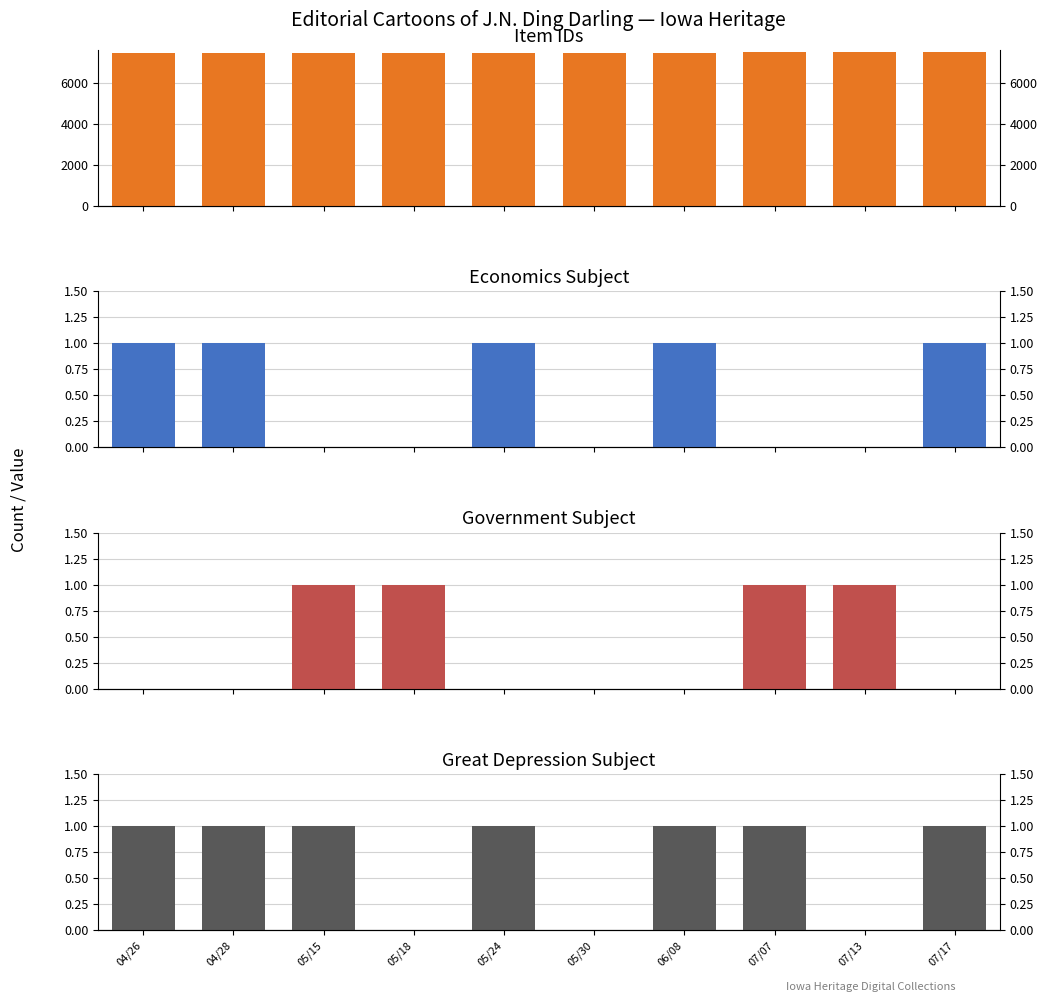

Count the Great Depression Subject values in the range 0 to 1.

10